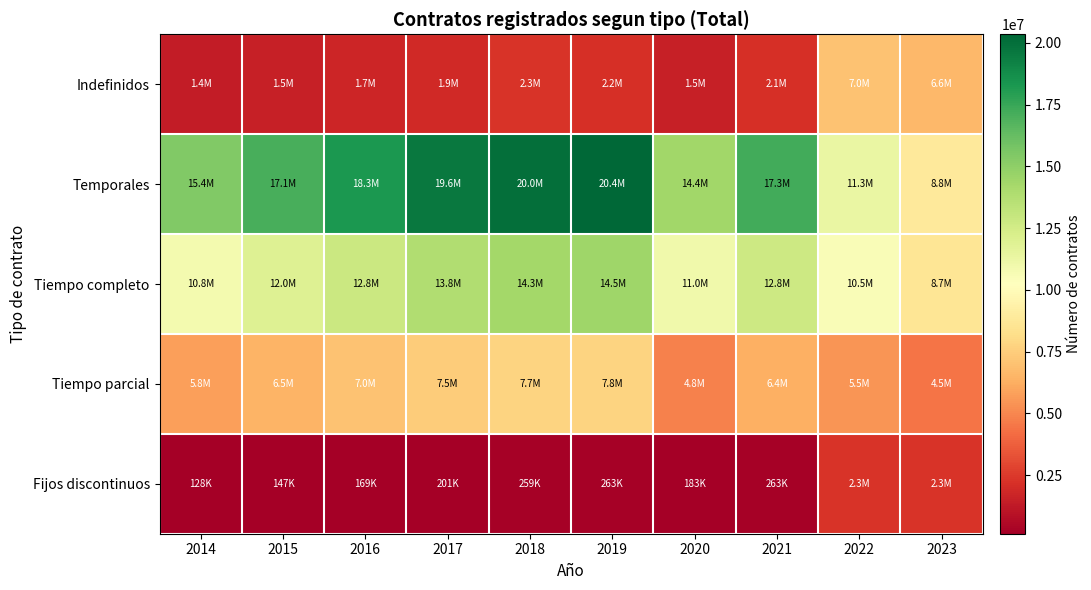

At how many categories does at least one series exceed 4275184?

10